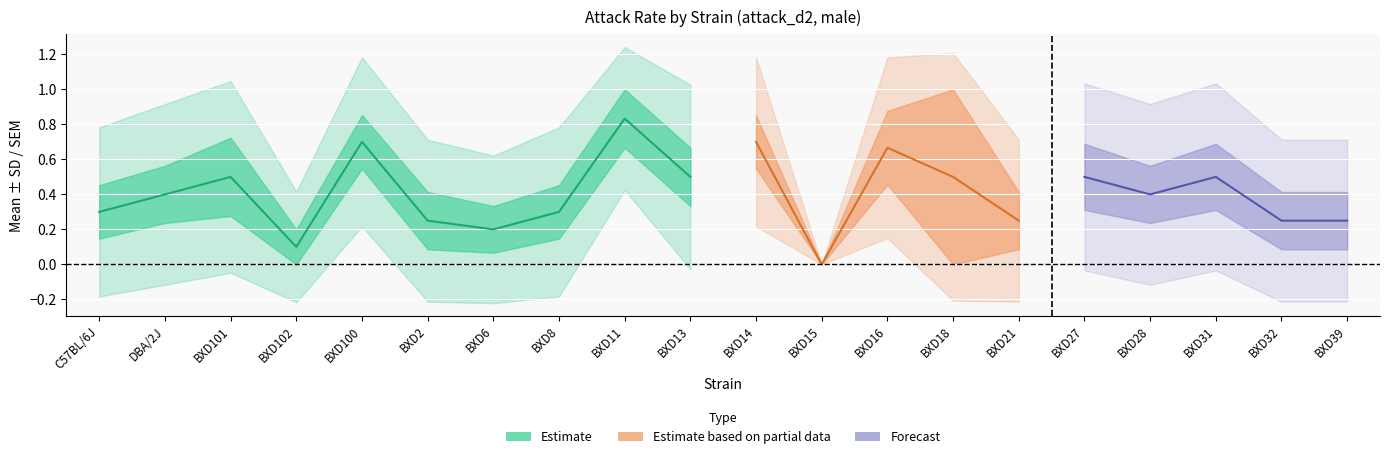

How many sd values are between 0 and 1?

20